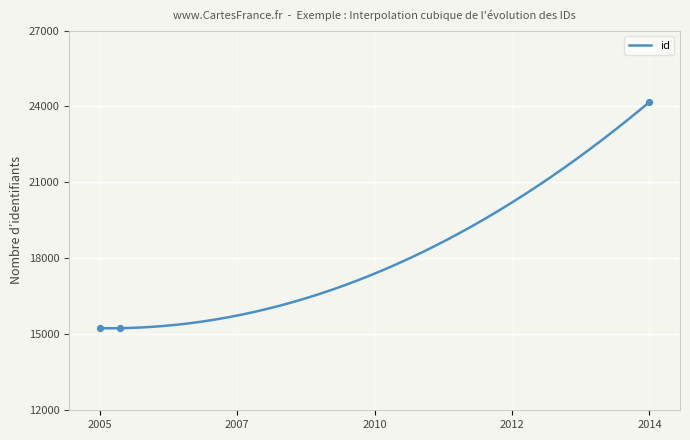

What is the change in value from 2005 to 2014?

+8935